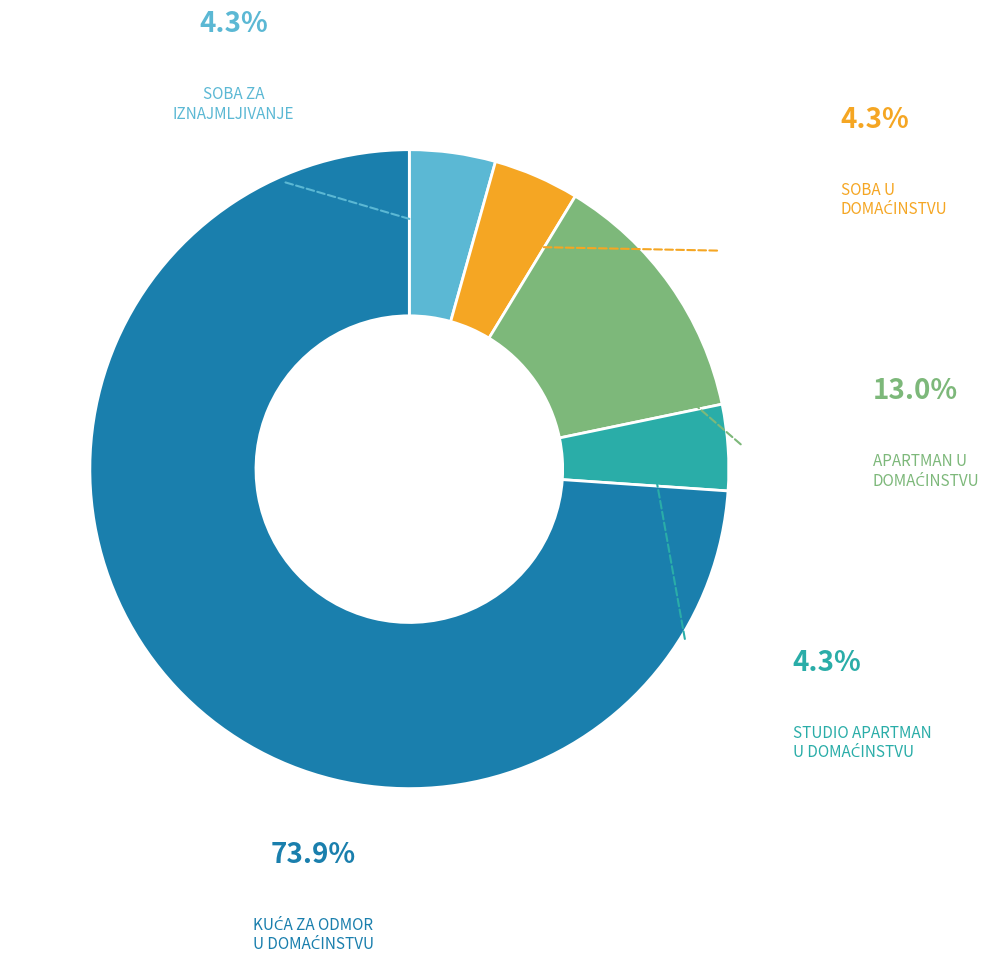

Is it true that SOBA ZA IZNAJMLJIVANJE is 19% of the pie?

False